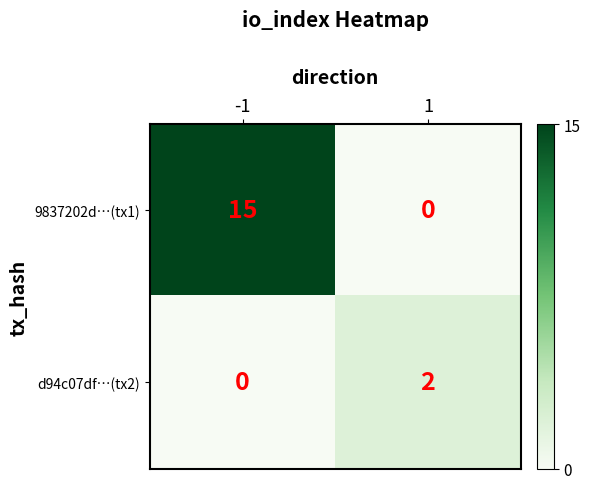

What is the greatest value displayed?

15